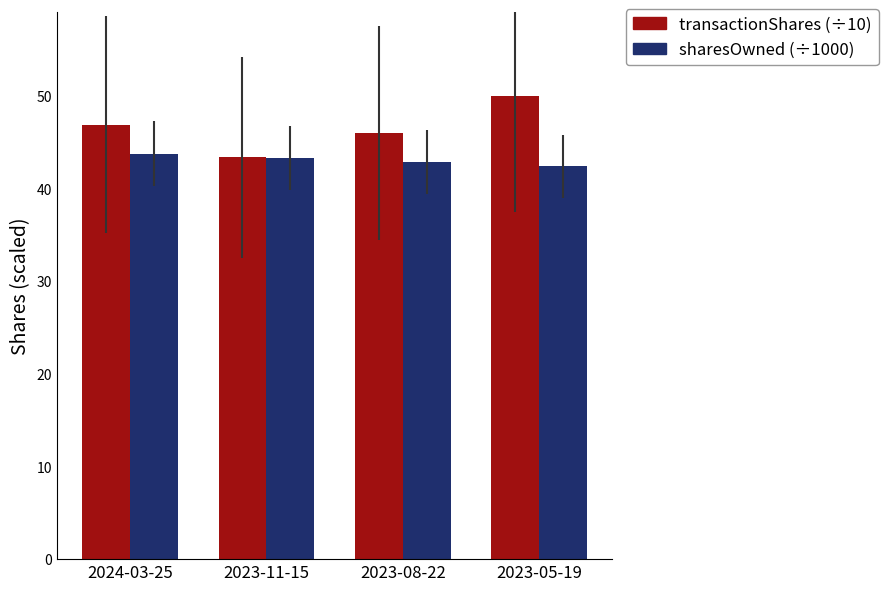

What is the difference between the highest and lowest values at 2023-05-19?

7.6